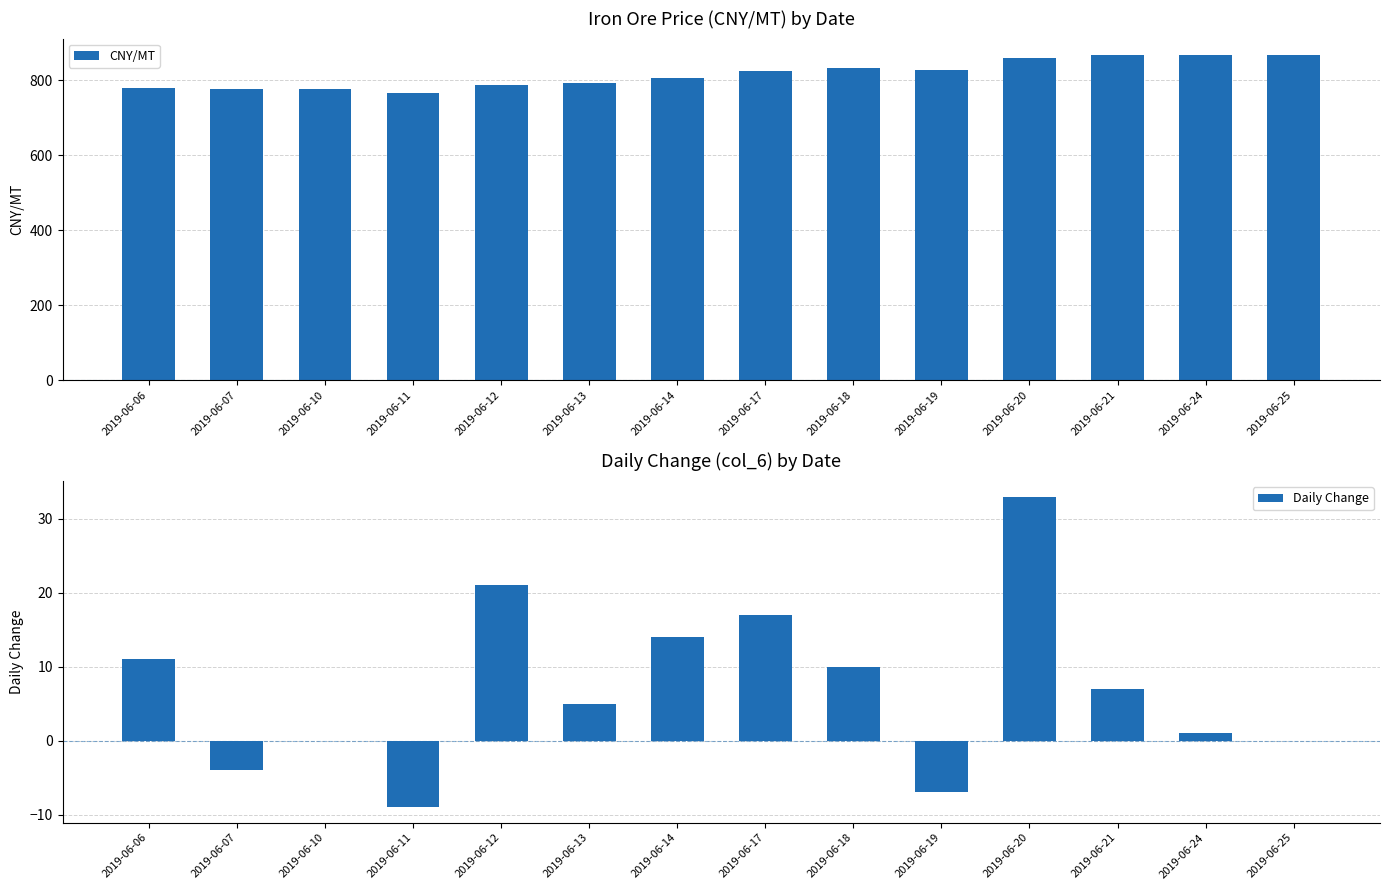

What is the lowest value of the CNY/MT series?

767